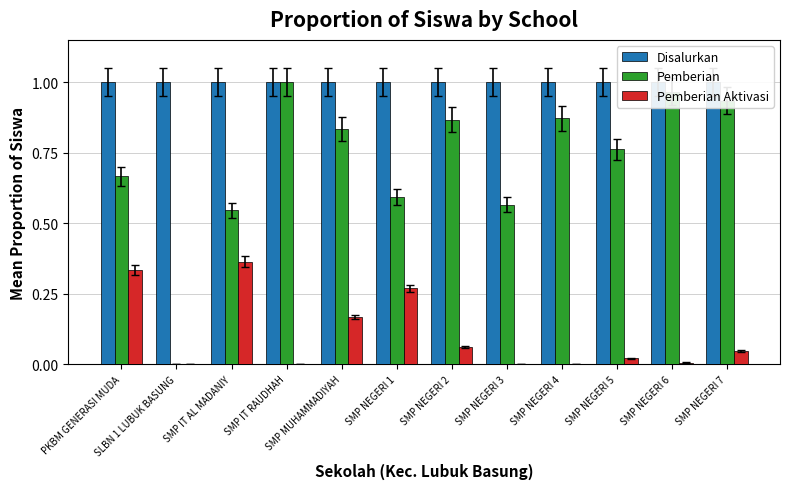

Reading left to right, transcribe all the data shown in this chart.

Disalurkan: 1.0	1.0	1.0	1.0	1.0	1.0	1.0	1.0	1.0	1.0	1.0	1.0
Pemberian: 0.7	0.0	0.5	1.0	0.8	0.6	0.9	0.6	0.9	0.8	1.0	0.9
Pemberian Aktivasi: 0.3	0.0	0.4	0.0	0.2	0.3	0.1	0.0	0.0	0.0	0.0	0.0